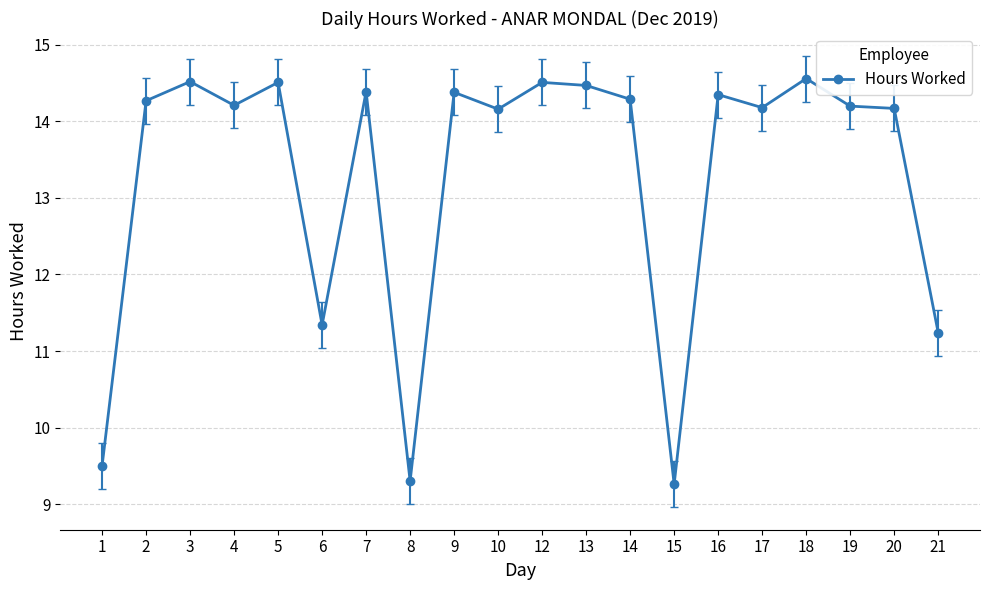

How many distinct data groups are displayed?

1